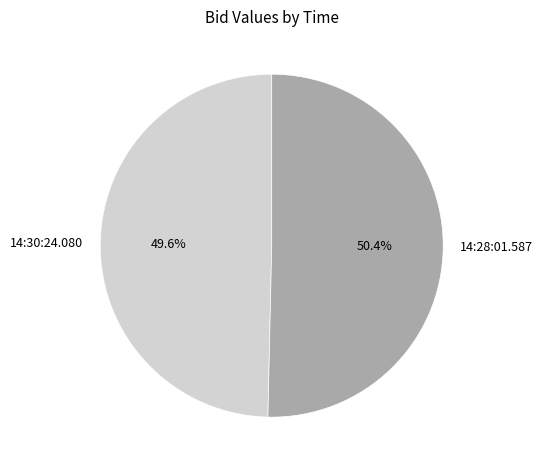

How many segments does this pie chart have?

2